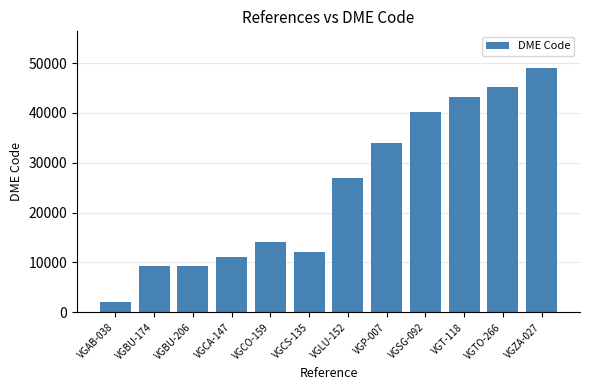

Which label corresponds to the smallest value in the chart?

VGAB-038